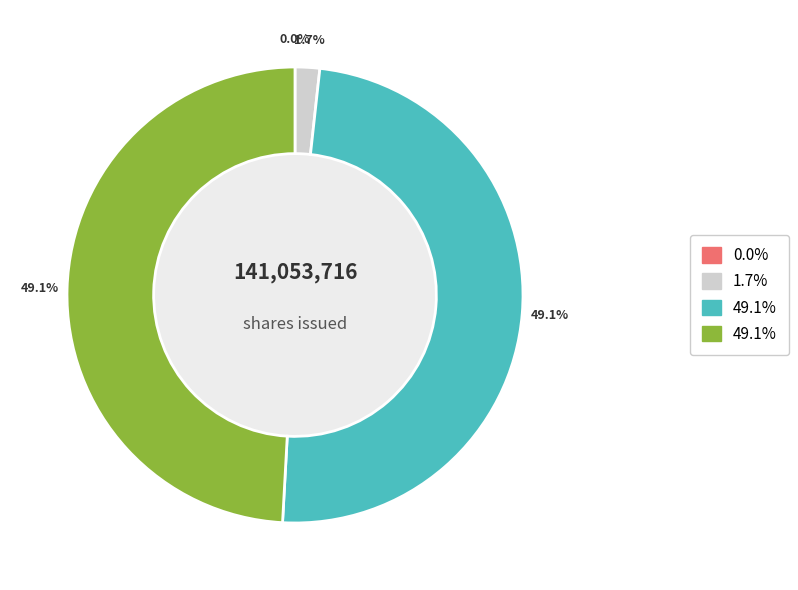

Is there any slice that represents more than half of the pie?

No